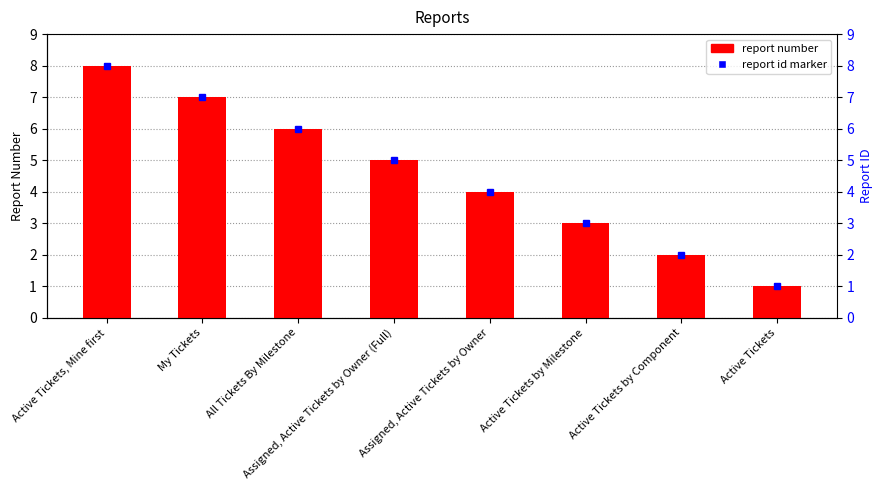

Rank the categories by value from lowest to highest.

Active Tickets, Active Tickets by Component, Active Tickets by Milestone, Assigned, Active Tickets by Owner, Assigned, Active Tickets by Owner (Full), All Tickets By Milestone, My Tickets, Active Tickets, Mine first